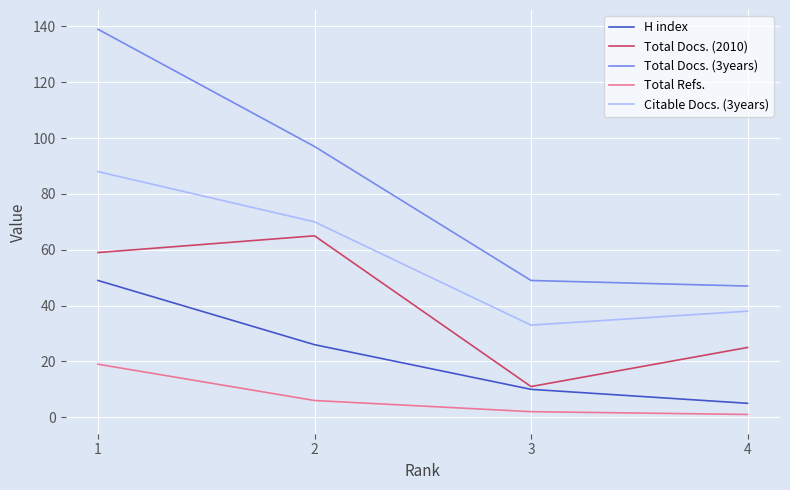

True or false: Total Refs. and H index cross at least once.

False